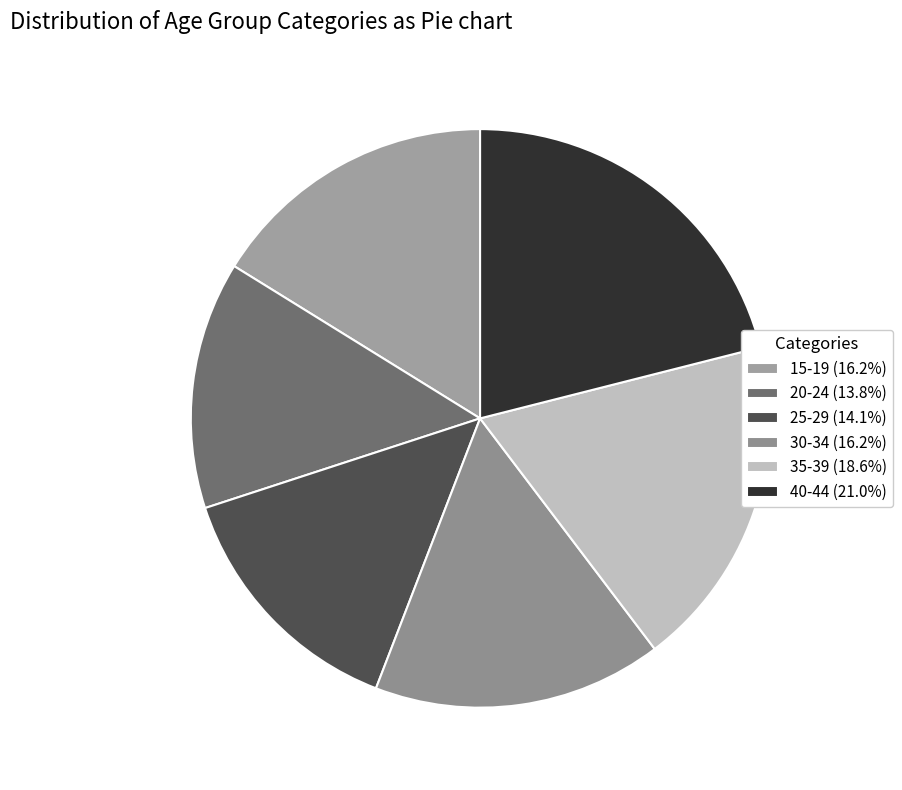

Is it true that 20-24 is 14% of the pie?

True